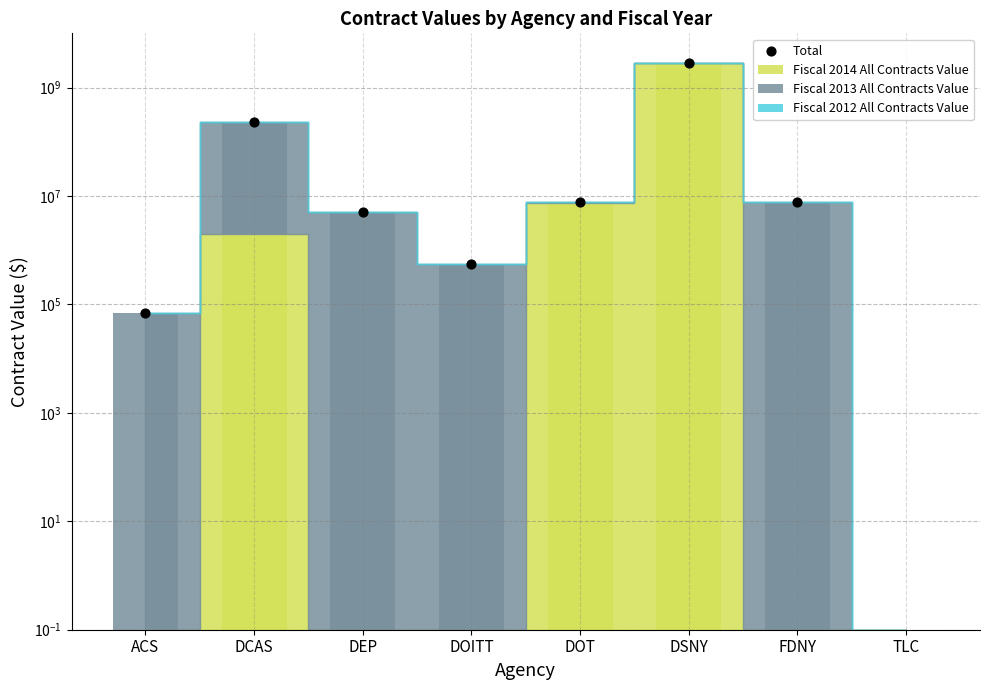

Which series has the largest Y range (max minus min)?

Fiscal 2014 All Contracts Value